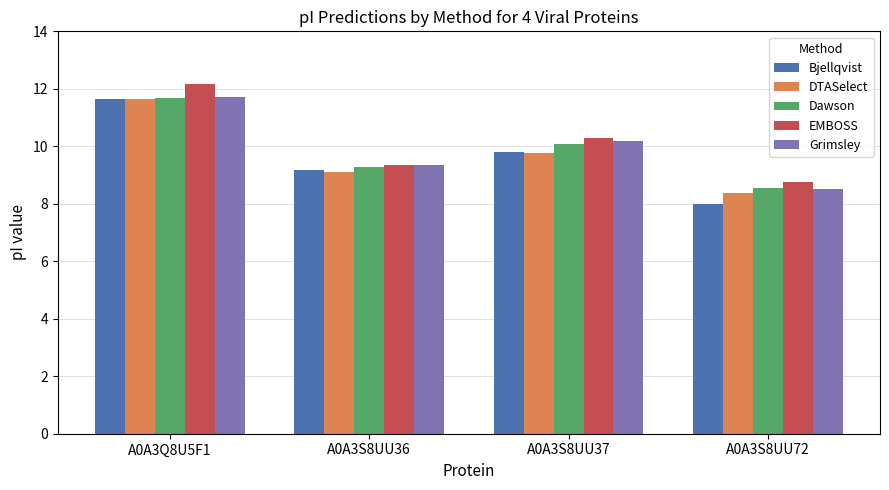

What is the label of the 4th bar from the left?

A0A3S8UU72